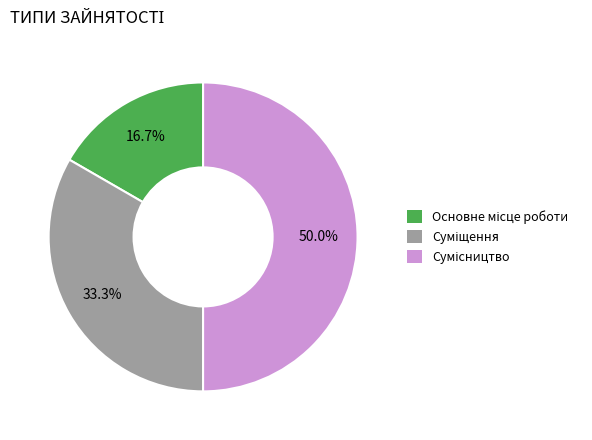

What is the largest slice in the pie chart?

Сумісництво